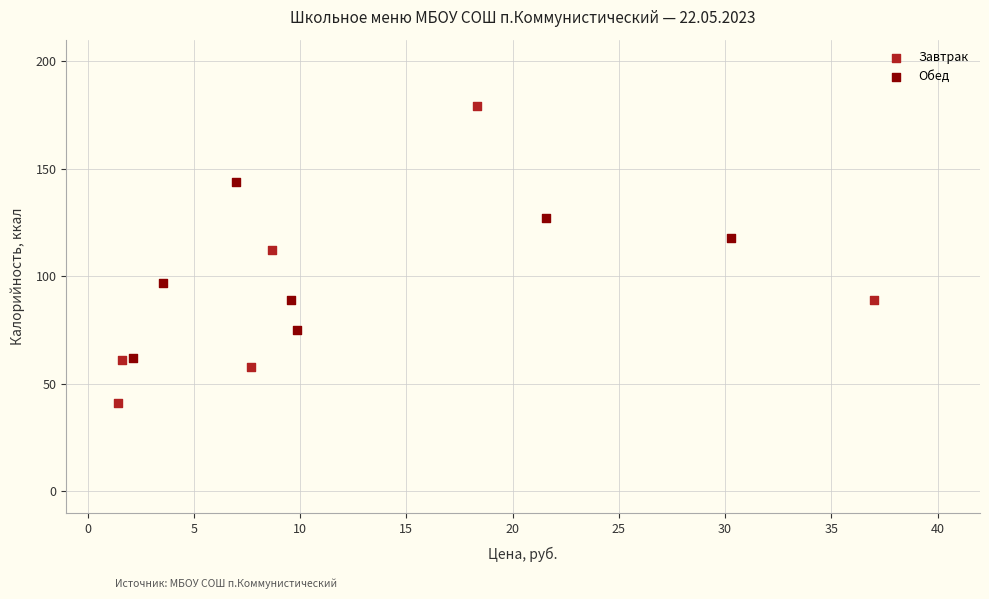

Which series contains the highest Y value?

Завтрак